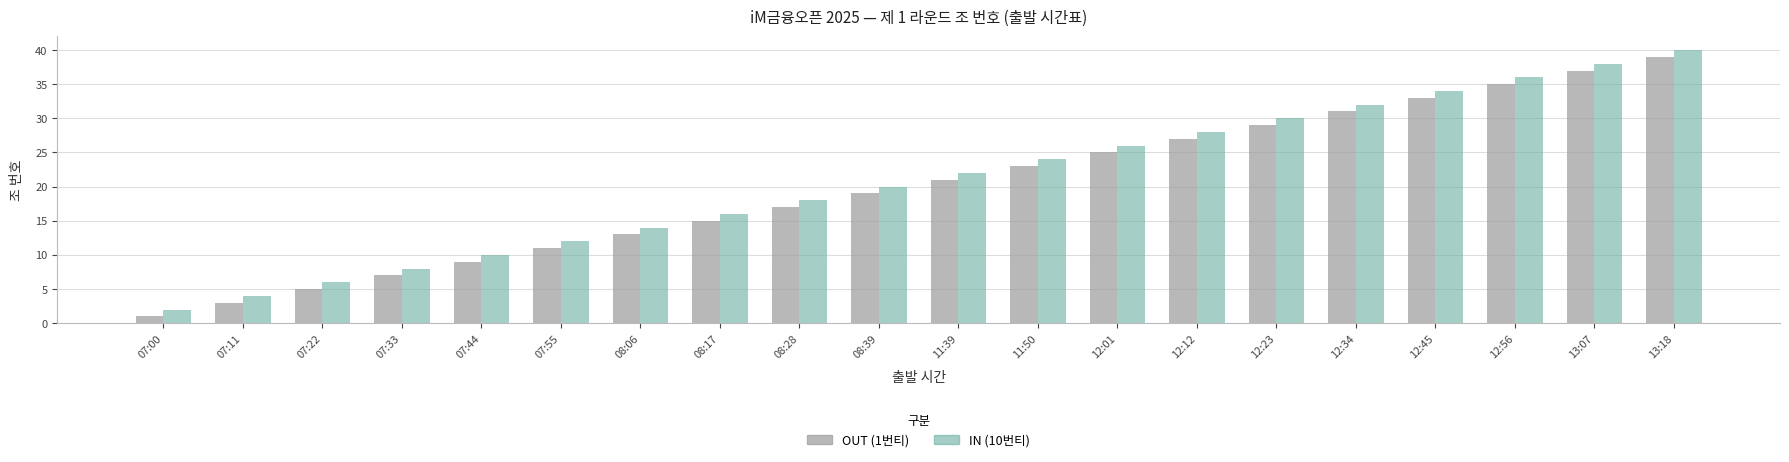

What is the sum of all OUT (1번티) values?

400